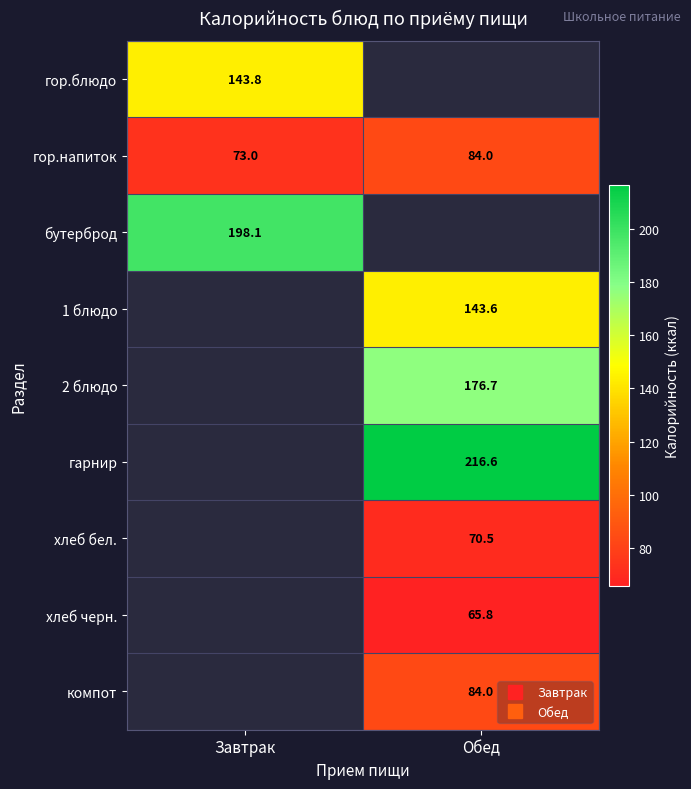

Which label corresponds to the smallest value in the chart?

Обед